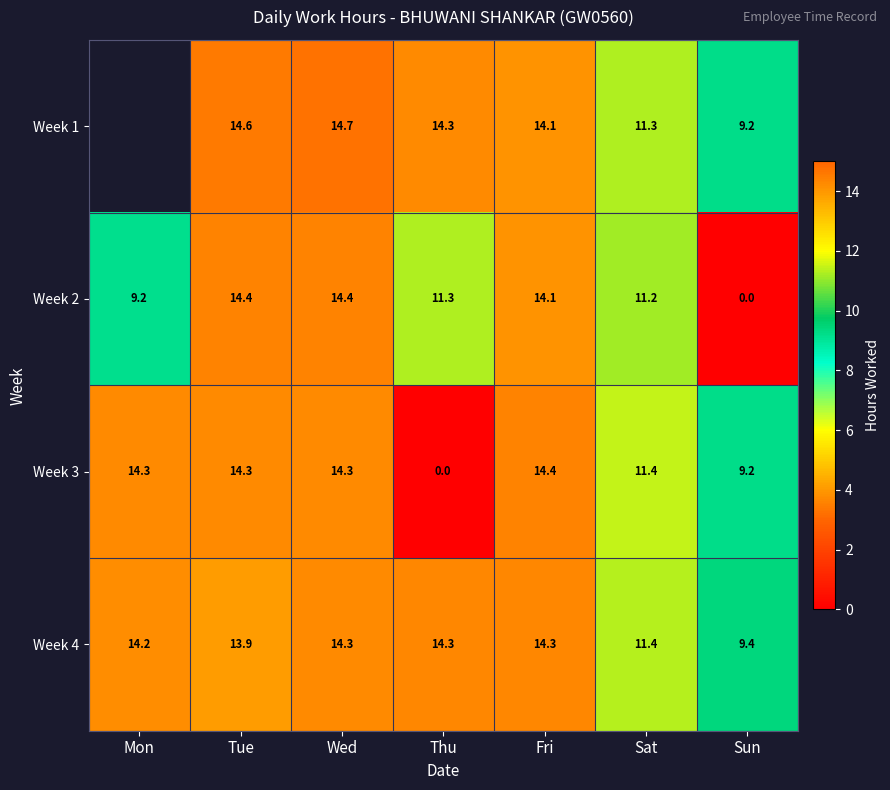

How many data points in Week 2 are above 11?

5